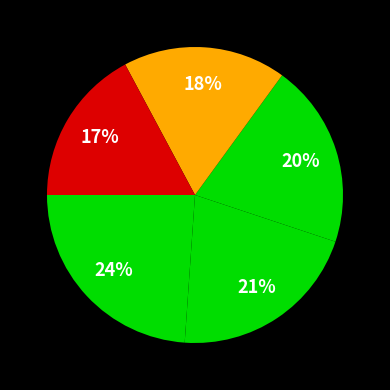

Count the number of slices in the pie.

5